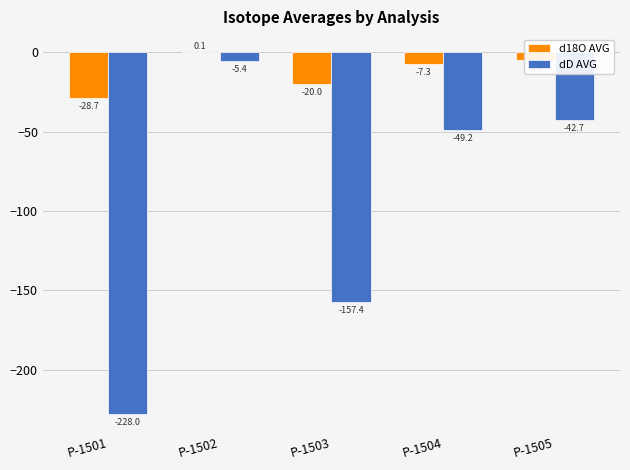

Is it true that dD AVG equals -108.8 at P-1503?

False